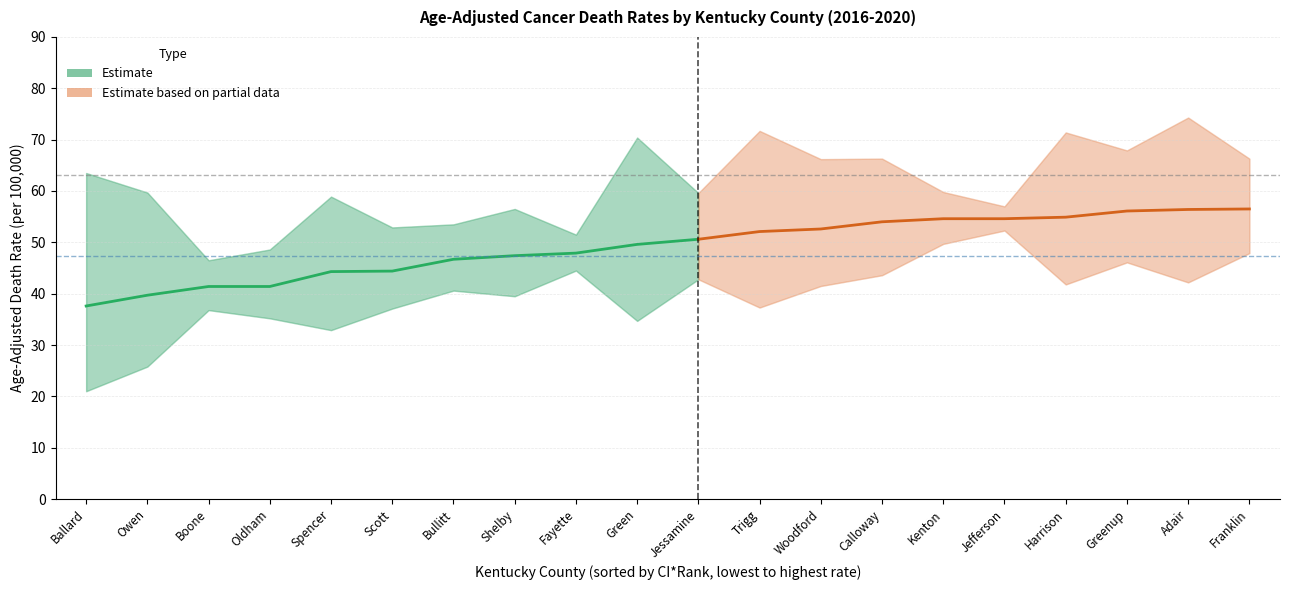

How many lines are shown in the chart?

3